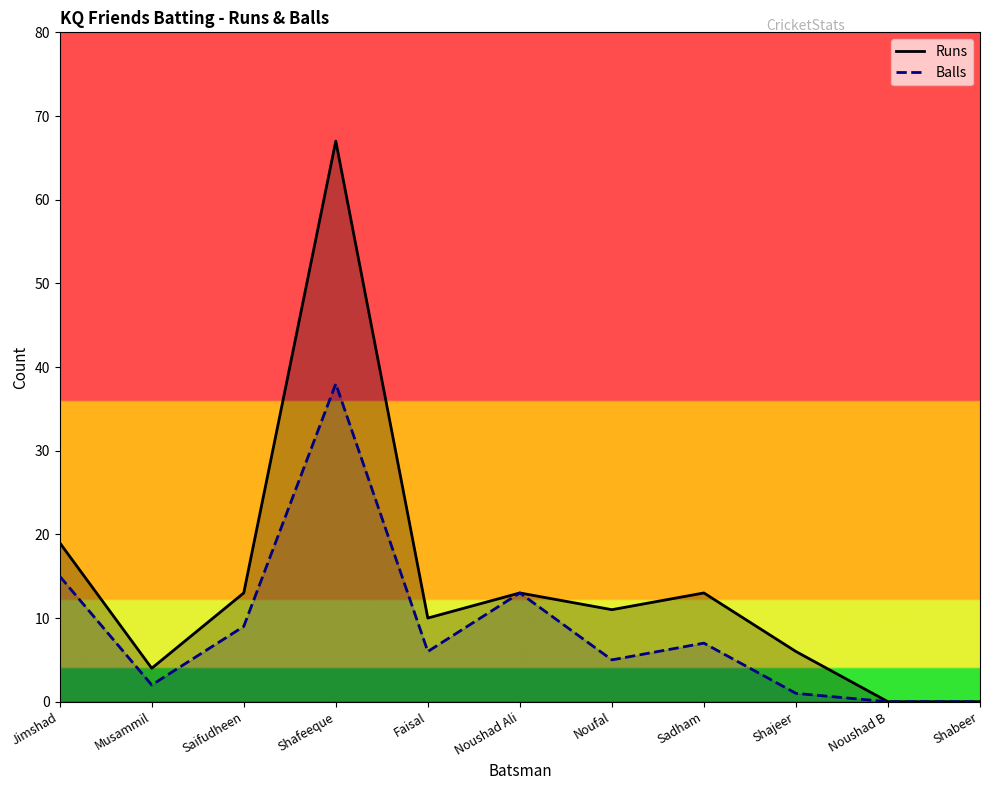

At how many categories does at least one series exceed 22?

1